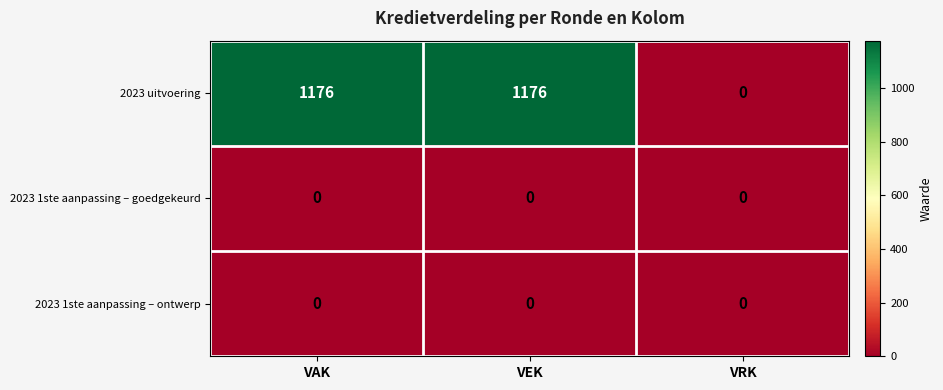

True or false: 2023 1ste aanpassing – ontwerp has a value of 0 at VEK.

True